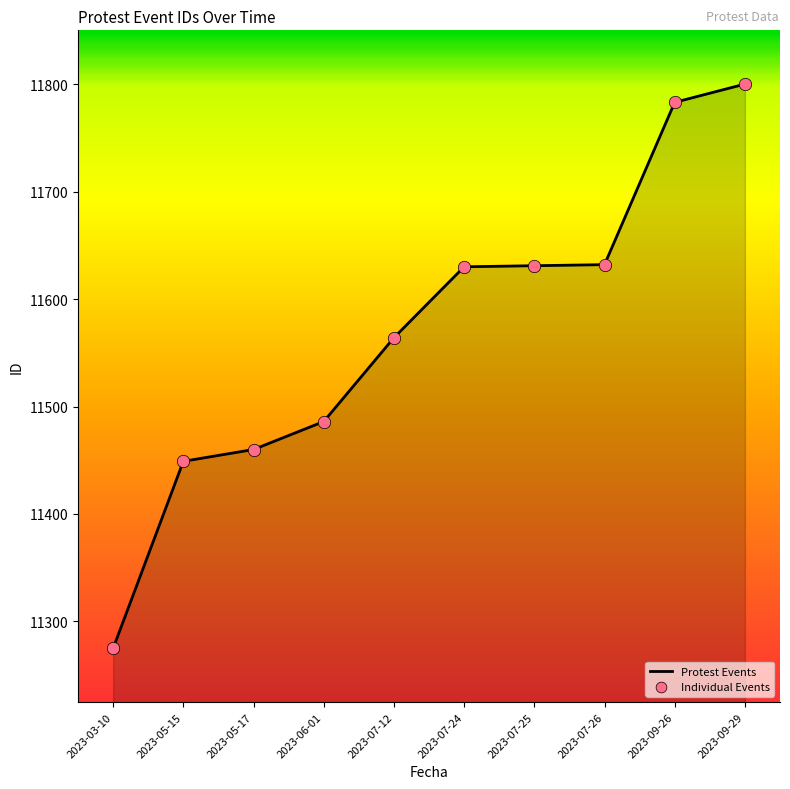

Which has a higher value, 2023-05-17 or 2023-03-10?

2023-05-17